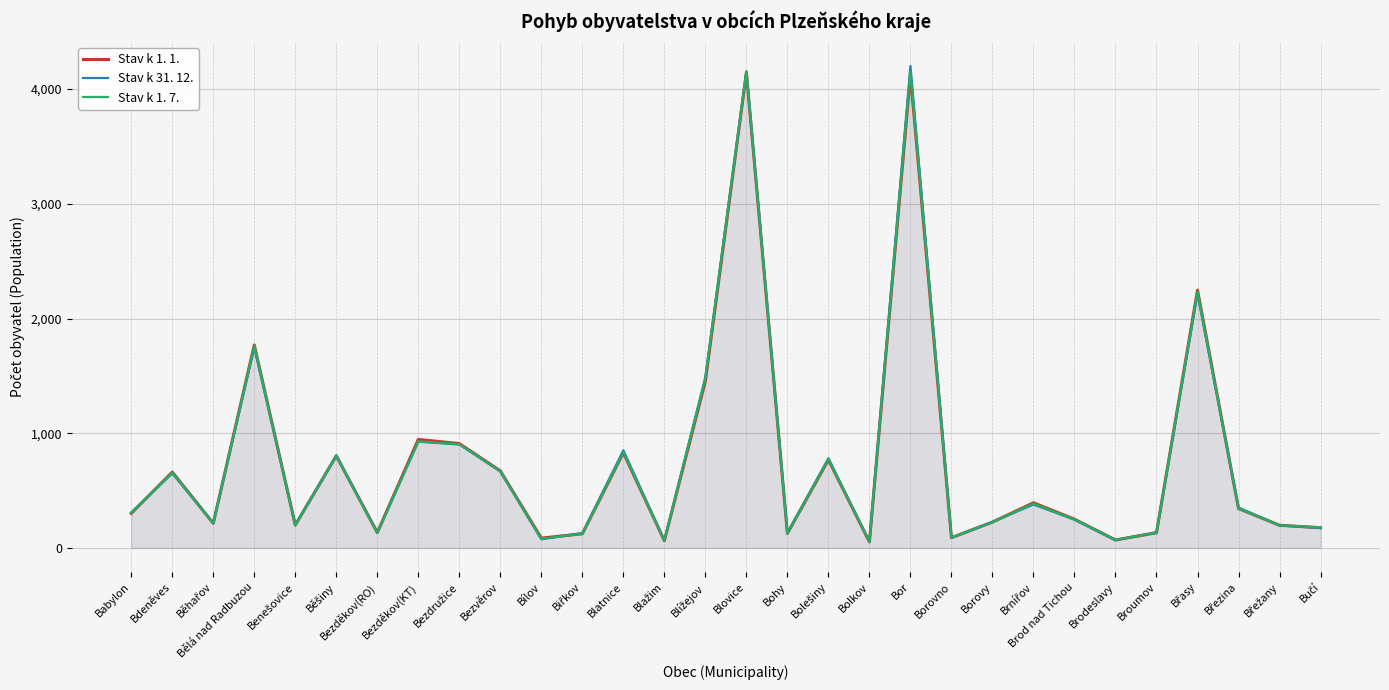

How many lines are shown in the chart?

3